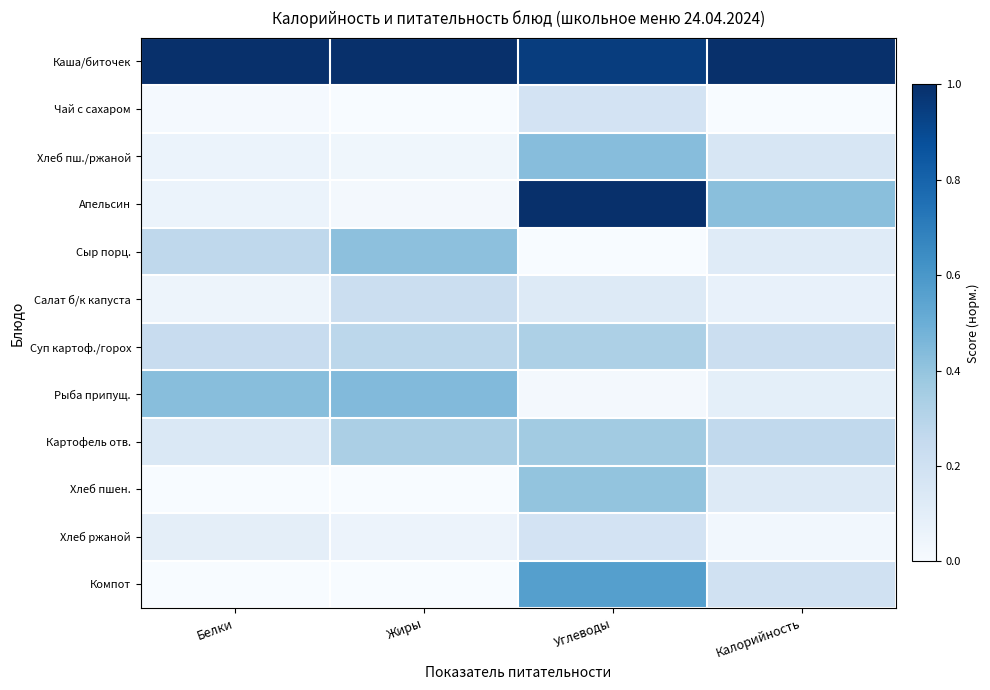

Which has a higher value, Калорийность or Жиры?

Калорийность